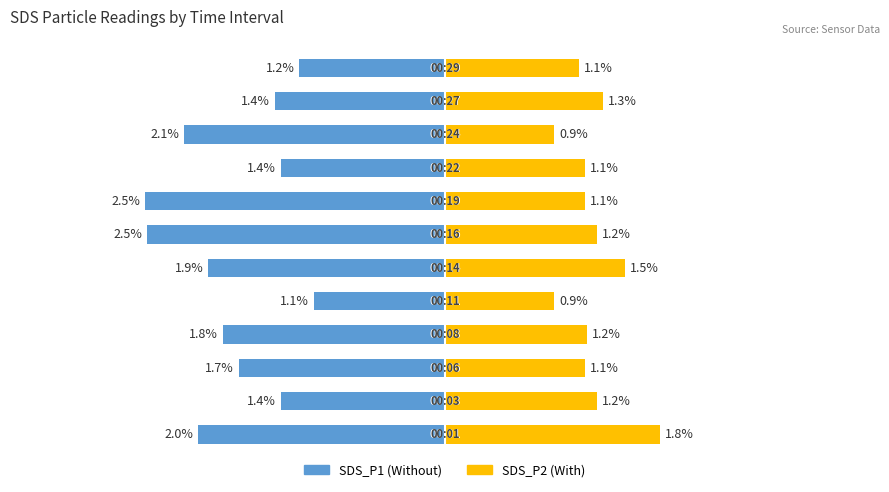

What is the value of the SDS_P1 bar at the 4th from the left?

-1.8